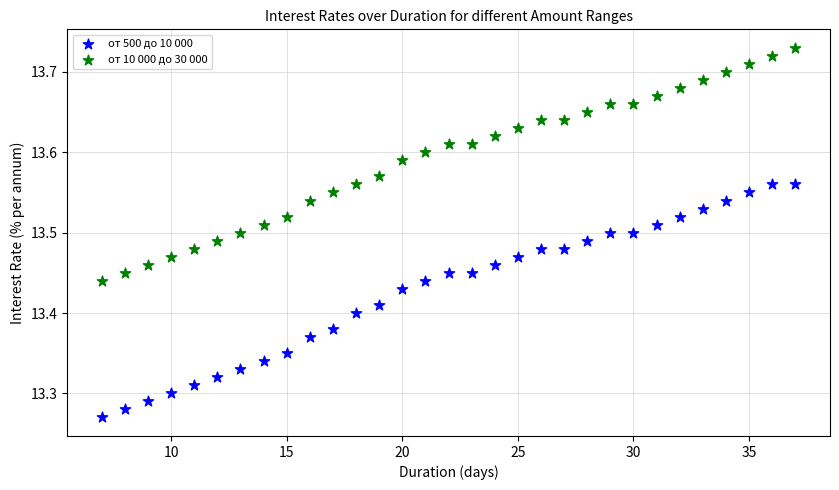

Across all data points, what is the range of X values (max minus min)?

30.0